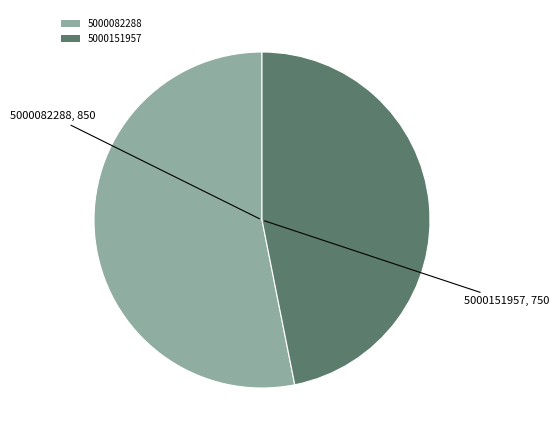

Do 5000082288 and 5000151957 together represent more than half of the pie?

Yes